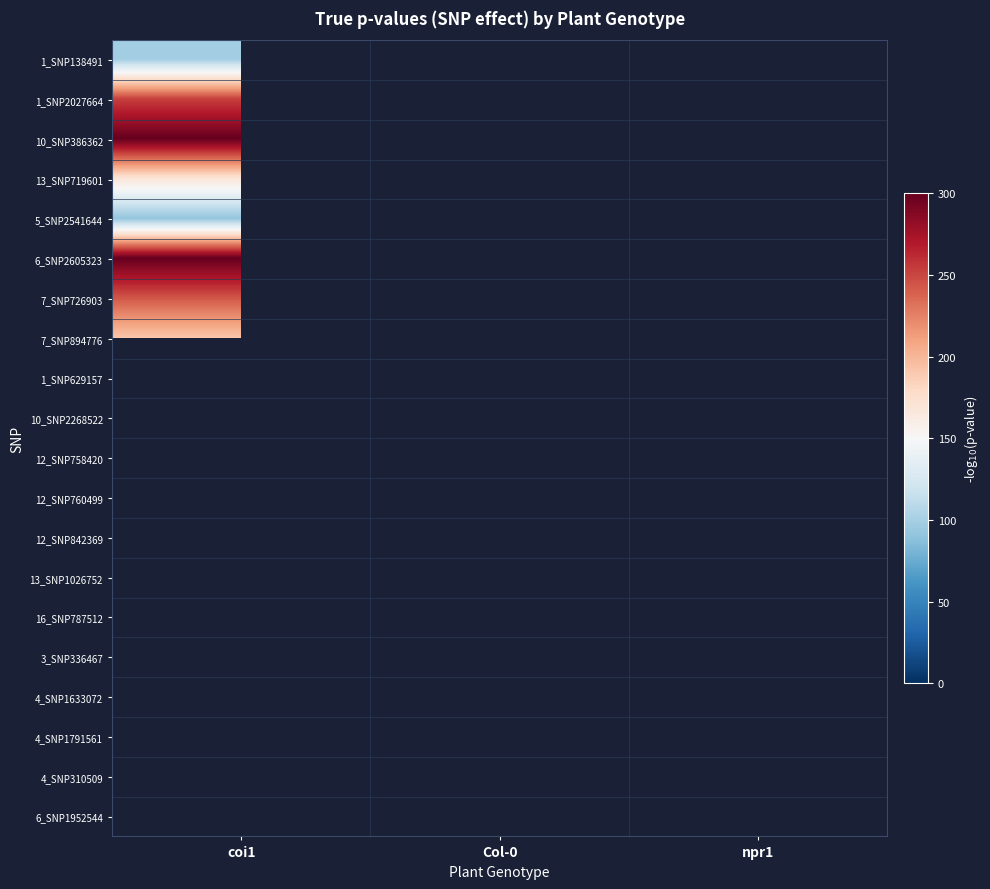

What is the greatest value displayed?

300.0